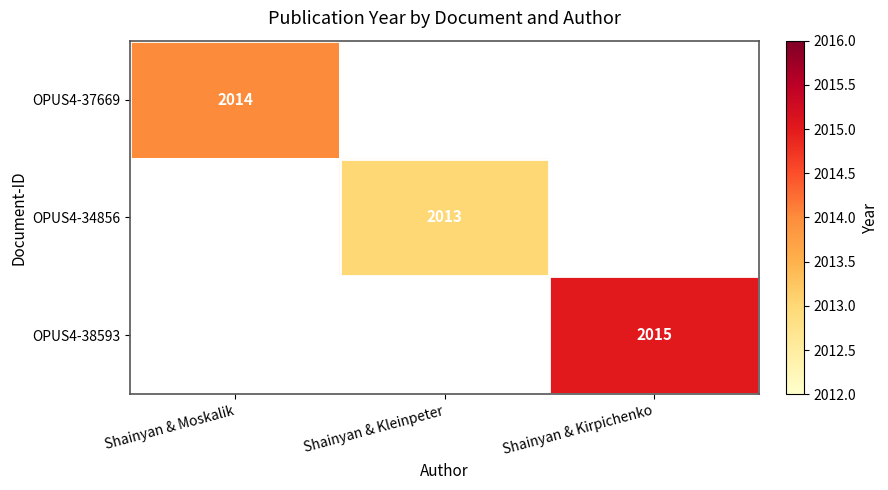

The value of OPUS4-38593 at Shainyan & Kirpichenko is 3052. True or false?

False